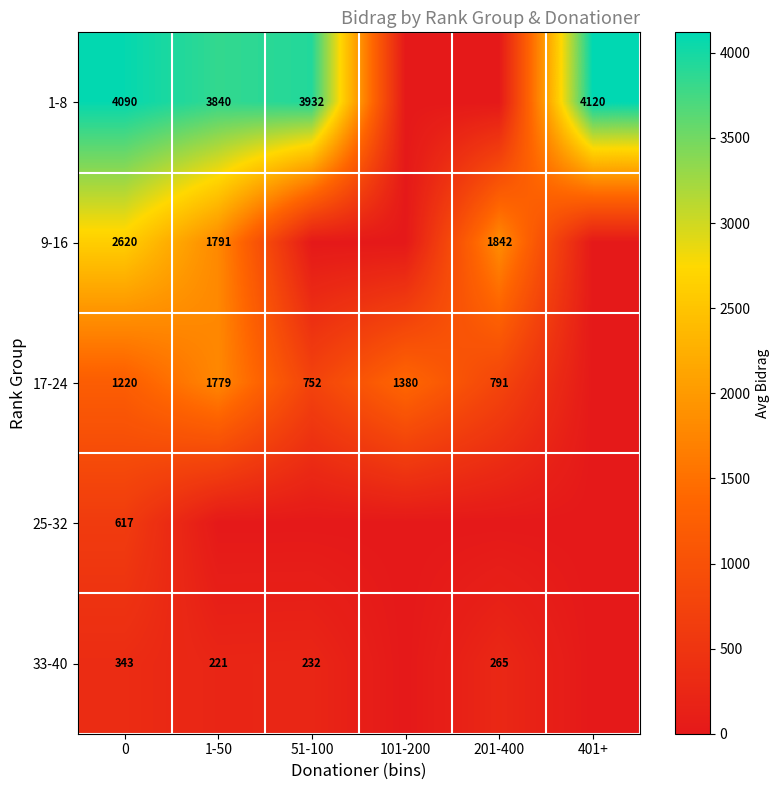

Rank the series at 0 from lowest to highest value.

33-40, 25-32, 17-24, 9-16, 1-8